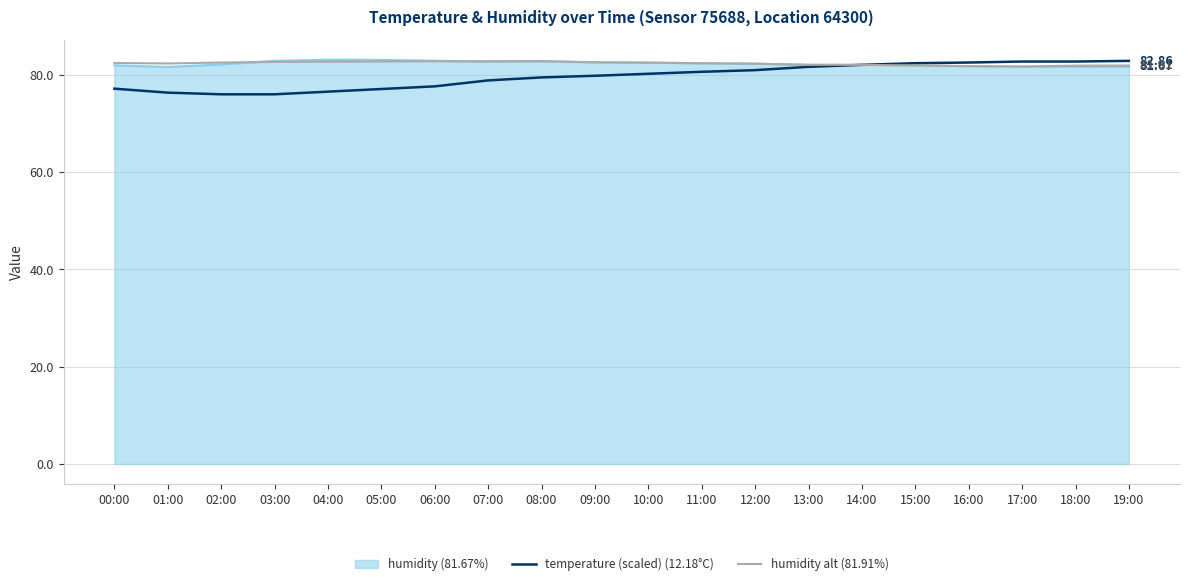

Which series has the widest spread of values?

temperature (scaled) (12.18°C)